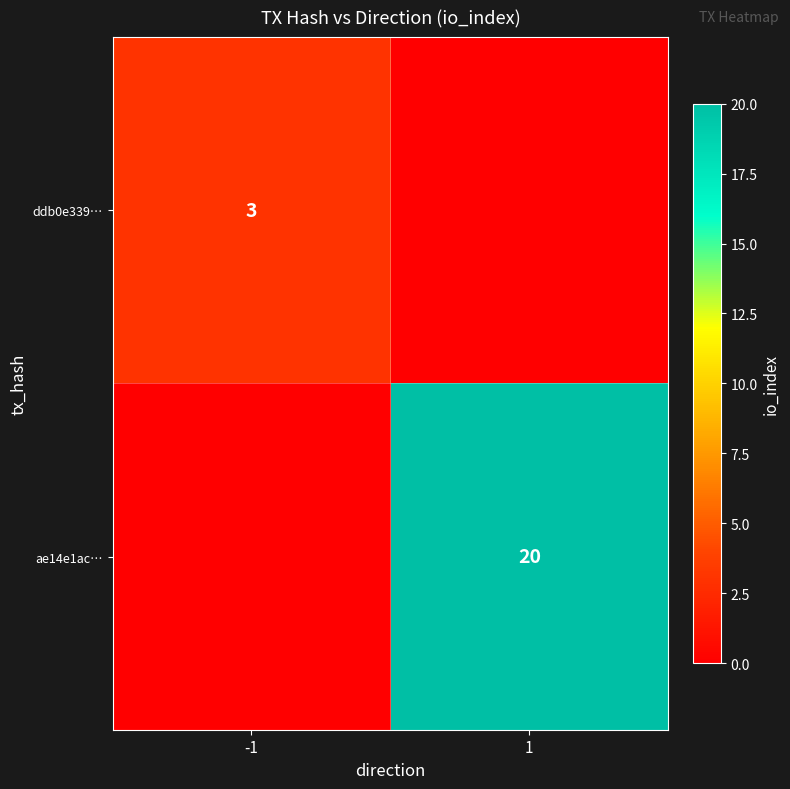

The value of ae14e1ac… at 1 is 32. True or false?

False